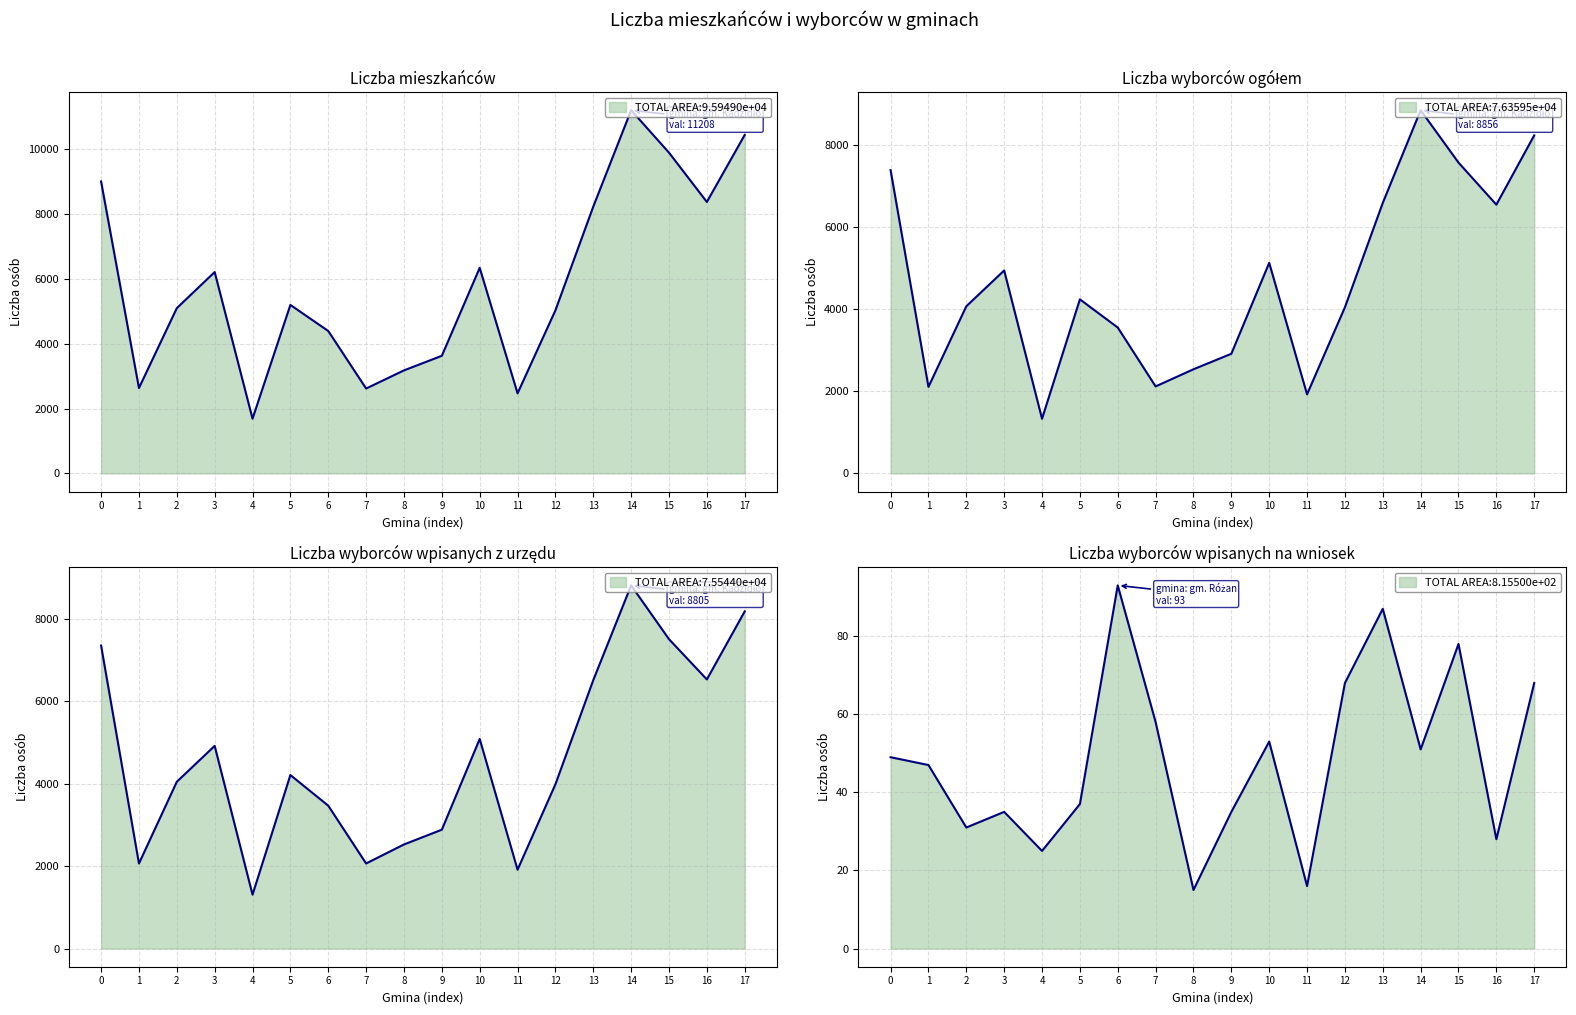

Is it true that Liczba wyborców wpisanych na wniosek equals 6 at 11?

False